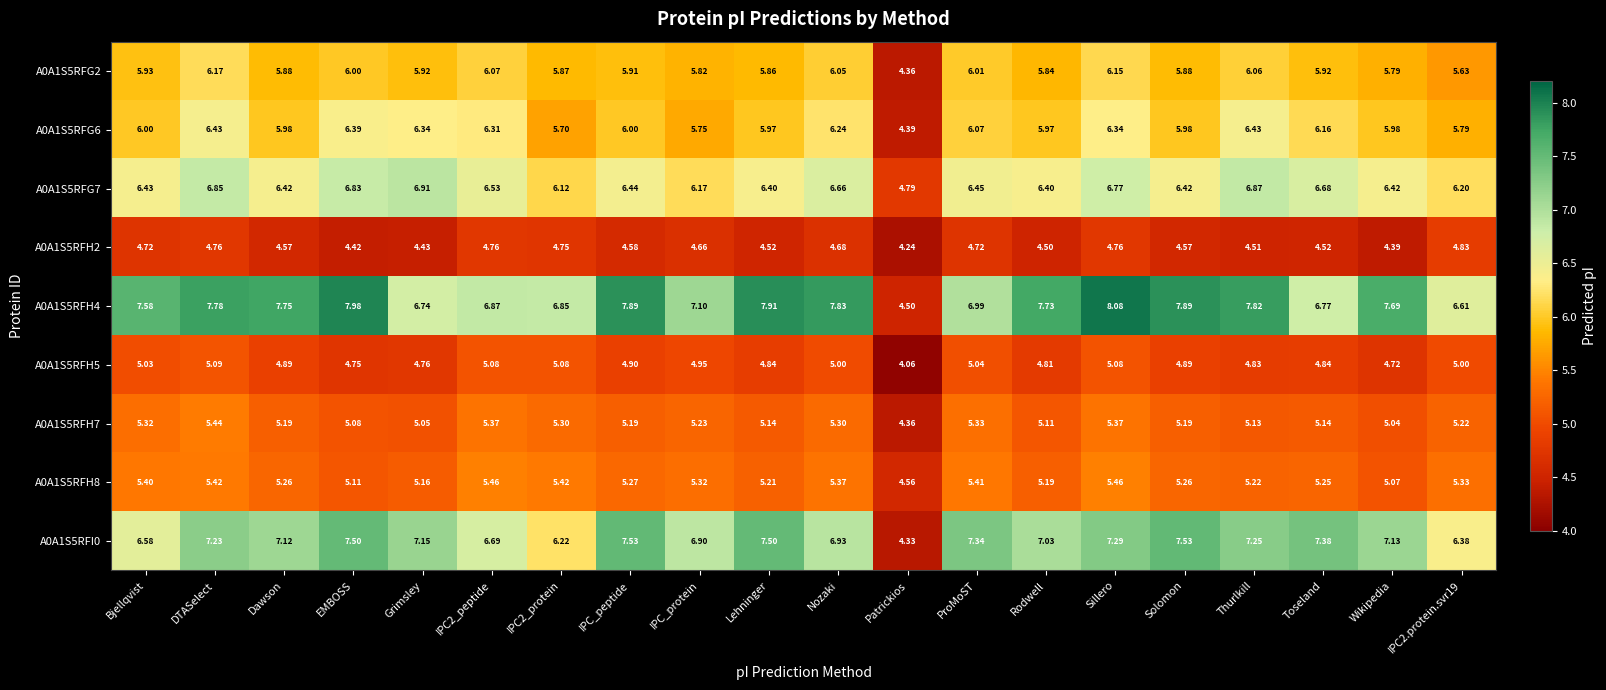

Is the value of A0A1S5RFG6 at Wikipedia greater than the value of A0A1S5RFH7 at Wikipedia?

Yes